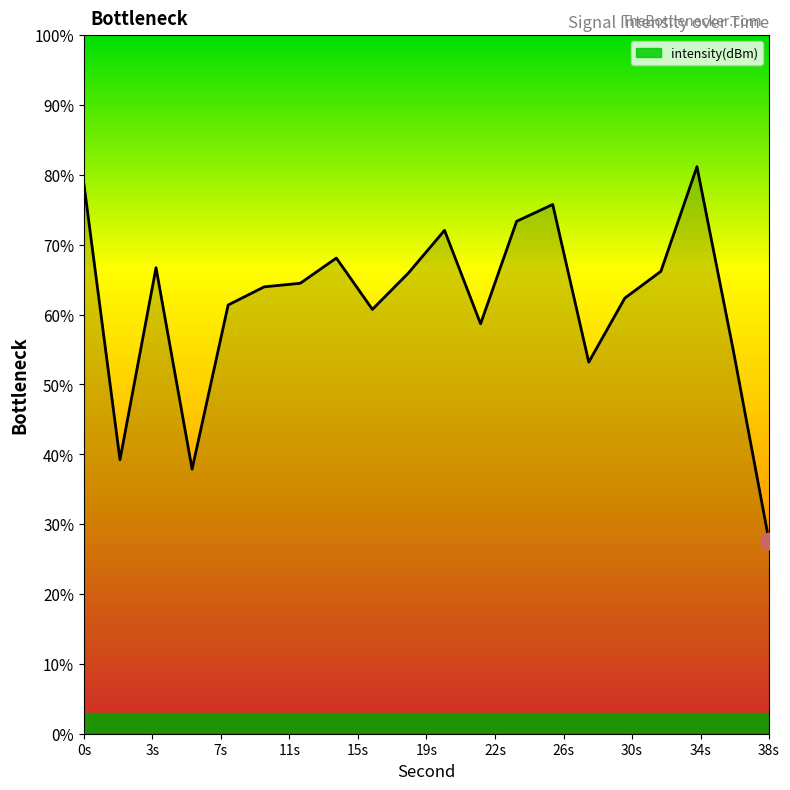

What is the smallest value displayed?

27.6